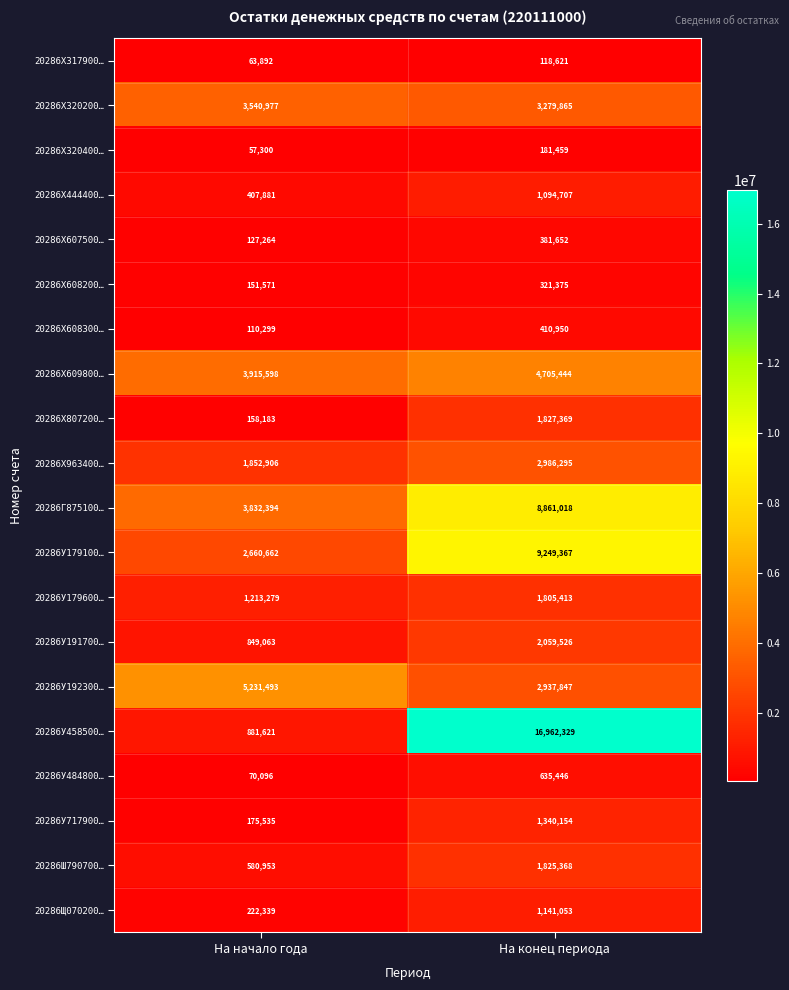

Rank the series at На конец периода from highest to lowest value.

20286У458500…, 20286У179100…, 20286Г875100…, 20286X609800…, 20286X320200…, 20286X963400…, 20286У192300…, 20286У191700…, 20286X807200…, 20286Ш790700…, 20286У179600…, 20286У717900…, 20286Щ070200…, 20286X444400…, 20286У484800…, 20286X608300…, 20286X607500…, 20286X608200…, 20286X320400…, 20286X317900…